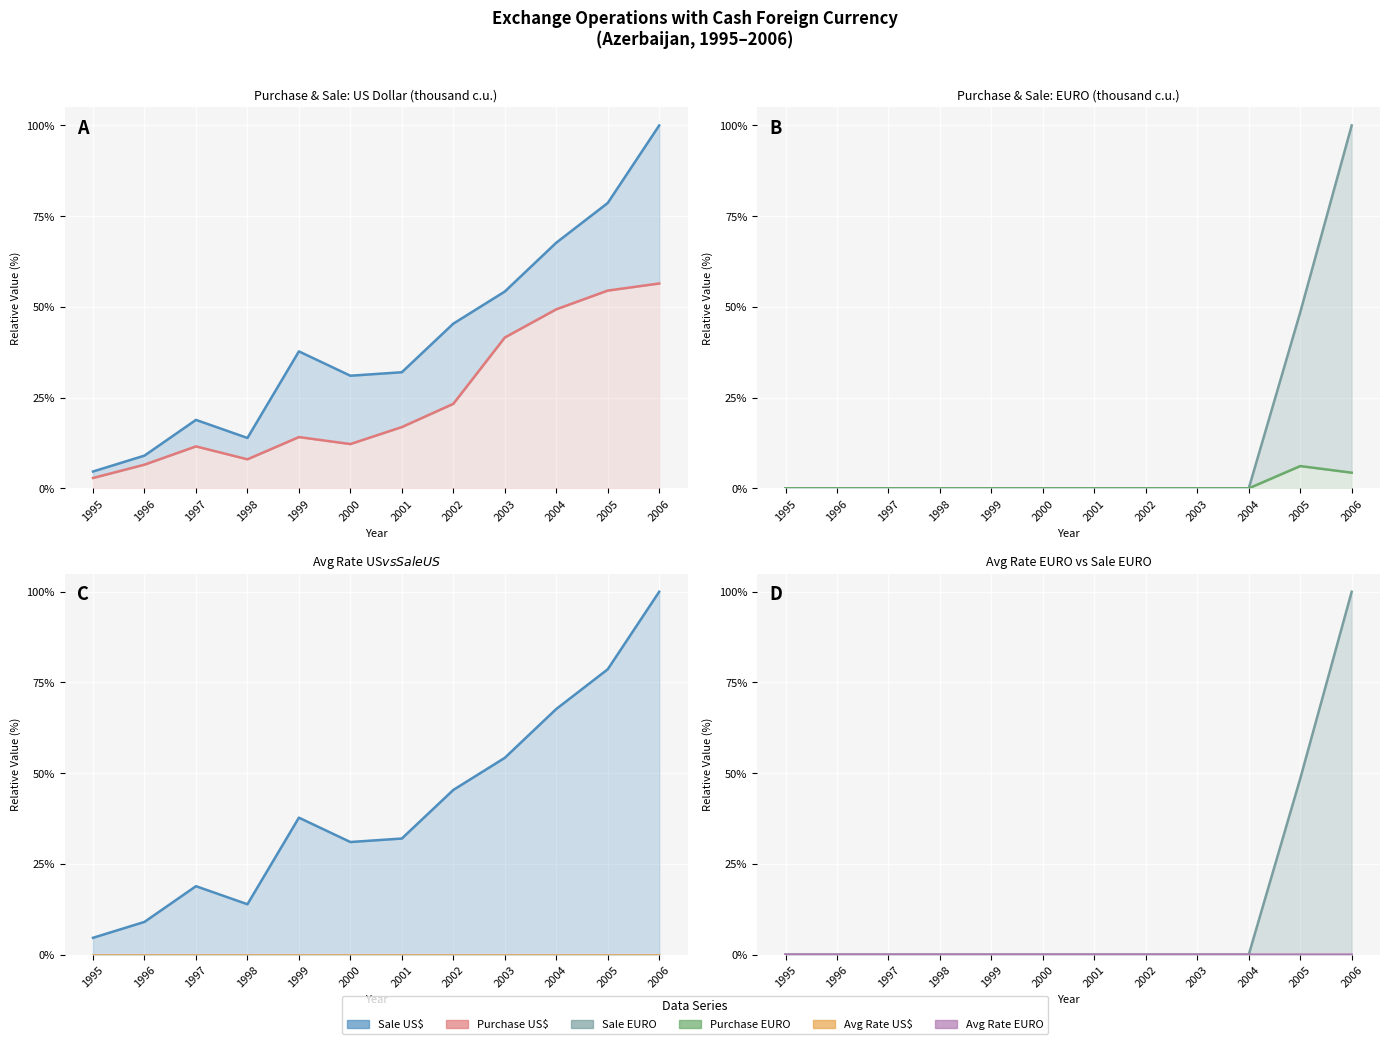

Where does the Sale US$ series first go above 37?

1999